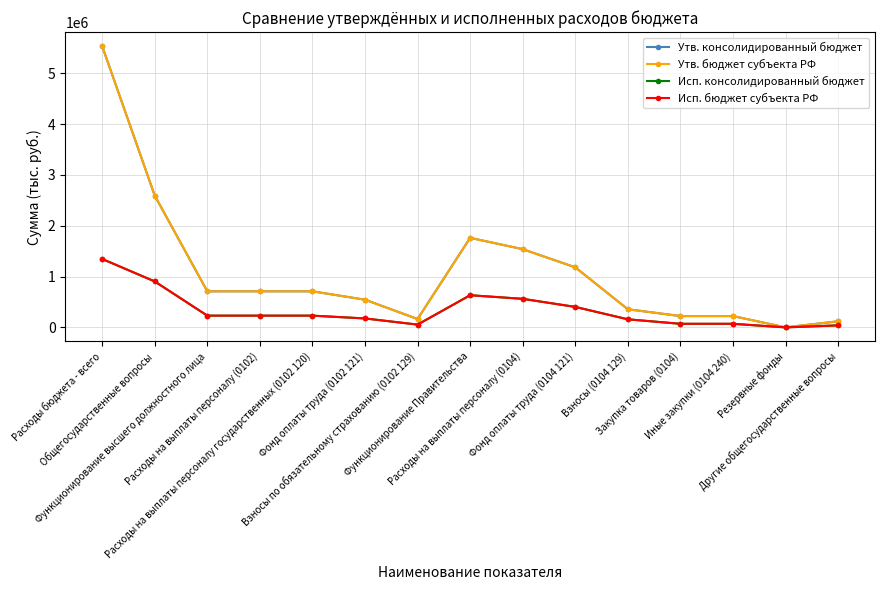

What is the difference between the maximum and minimum values in the Исп. консолидированный бюджет series?

1346533.3